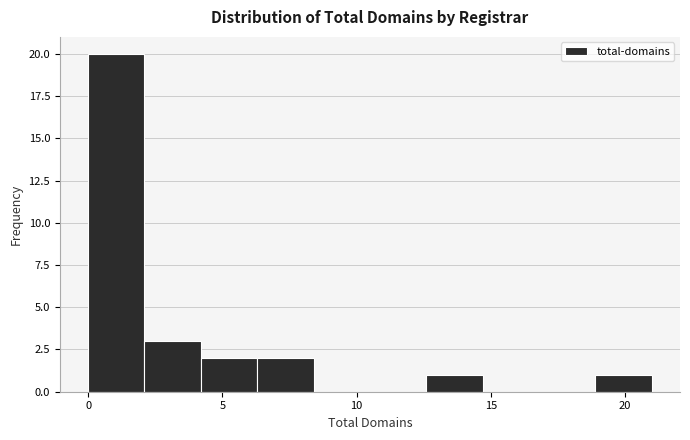

Reading left to right, list every bar in this chart as the range it spans on the x-axis followed by its height. Neither the bar edges nor the heights are printed on the chart, so give them approximately, as read against the axes.

0.0 to 2.1: 20
2.1 to 4.2: 3
4.2 to 6.3: 2
6.3 to 8.4: 2
8.4 to 10.5: 0
10.5 to 12.6: 0
12.6 to 14.7: 1
14.7 to 16.8: 0
16.8 to 18.9: 0
18.9 to 21.0: 1